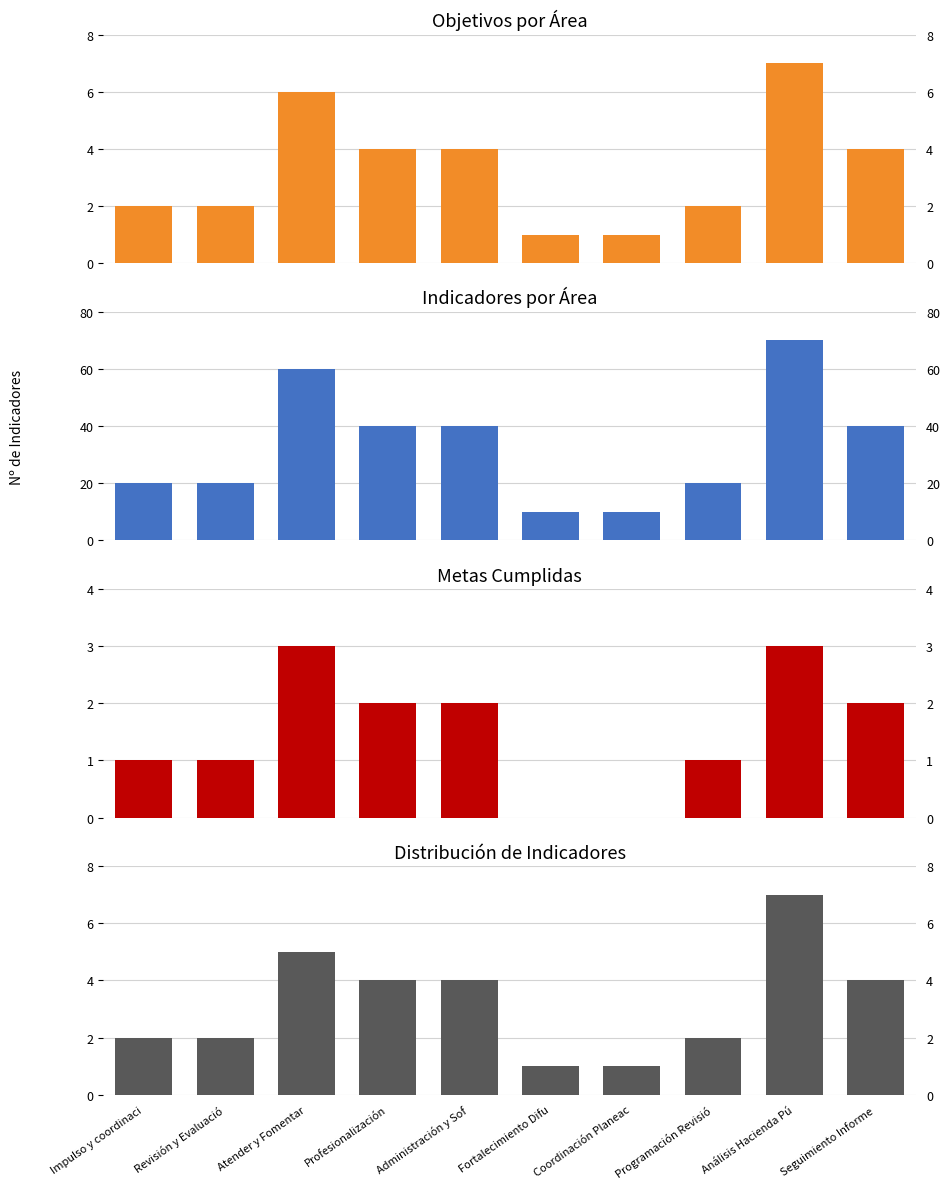

What is the difference between the Distribución de Indicadores values at Análisis Hacienda Pú and Programación Revisió?

5